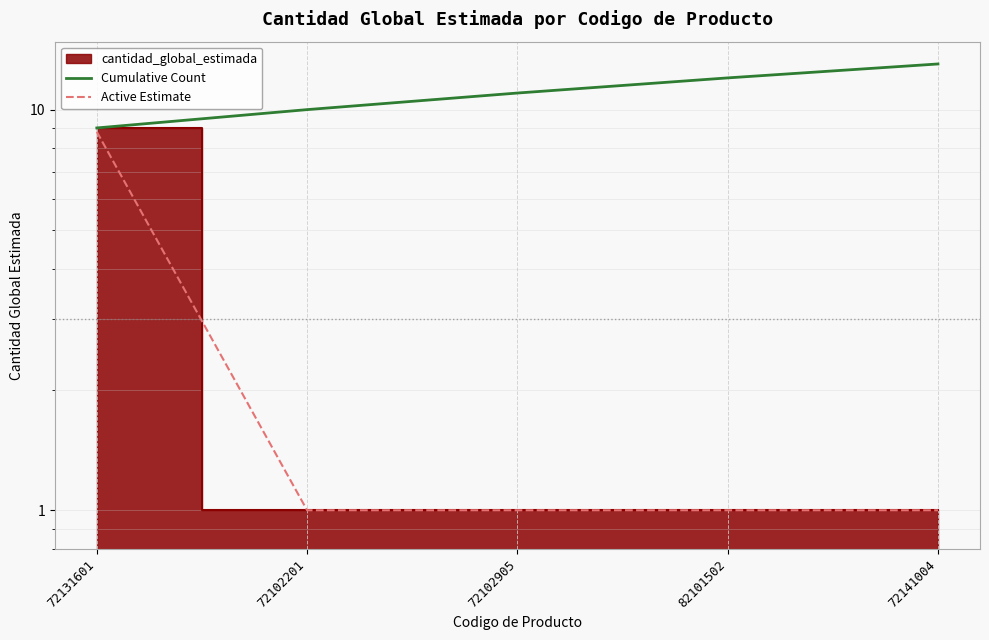

What position from the right is 72102905?

3